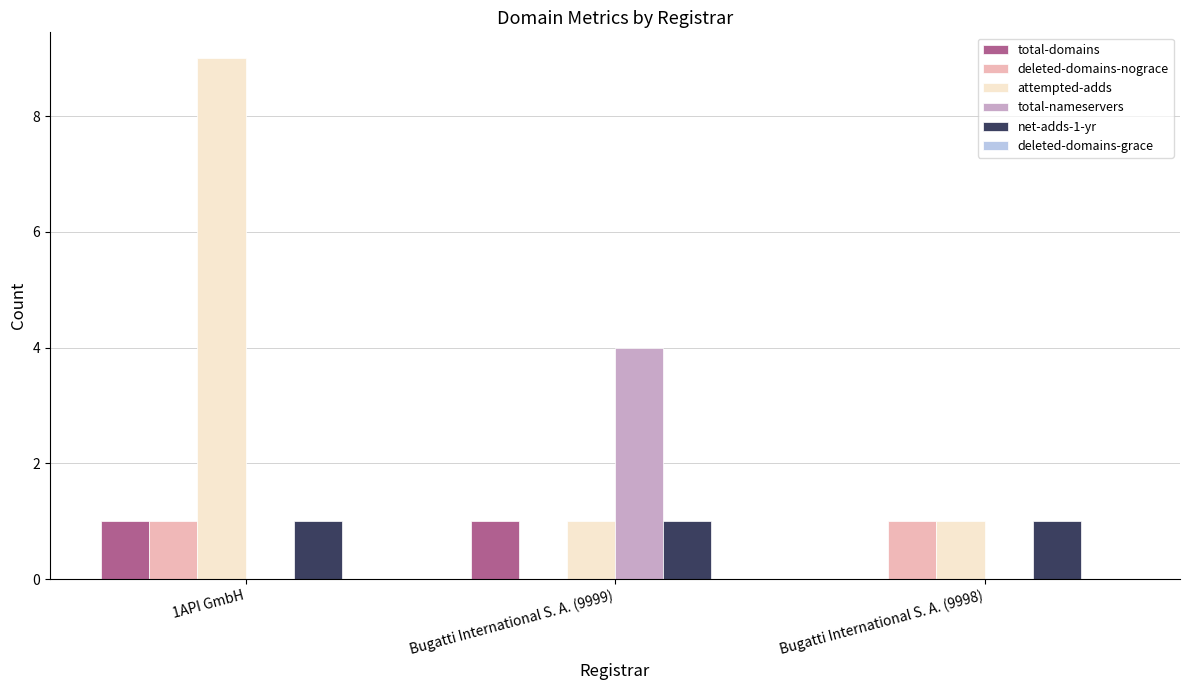

What is the difference between the attempted-adds values at Bugatti International S. A. (9999) and 1API GmbH?

8